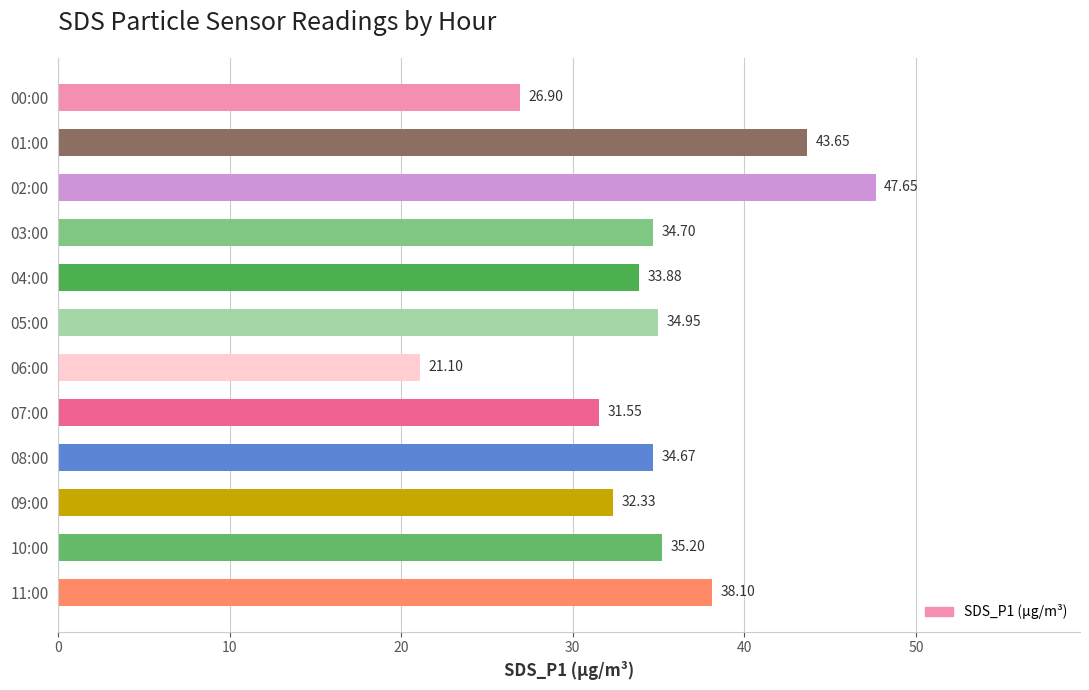

Rank the categories by value from lowest to highest.

06:00, 00:00, 07:00, 09:00, 04:00, 08:00, 03:00, 05:00, 10:00, 11:00, 01:00, 02:00